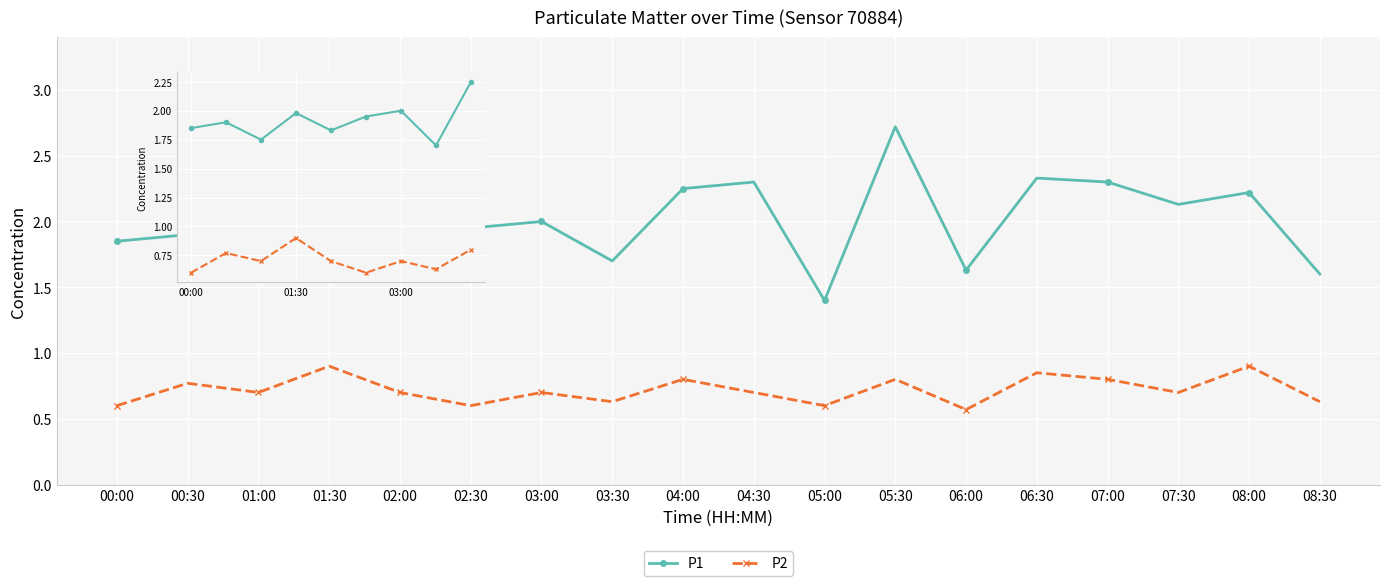

Which series has the largest range (max minus min)?

P1